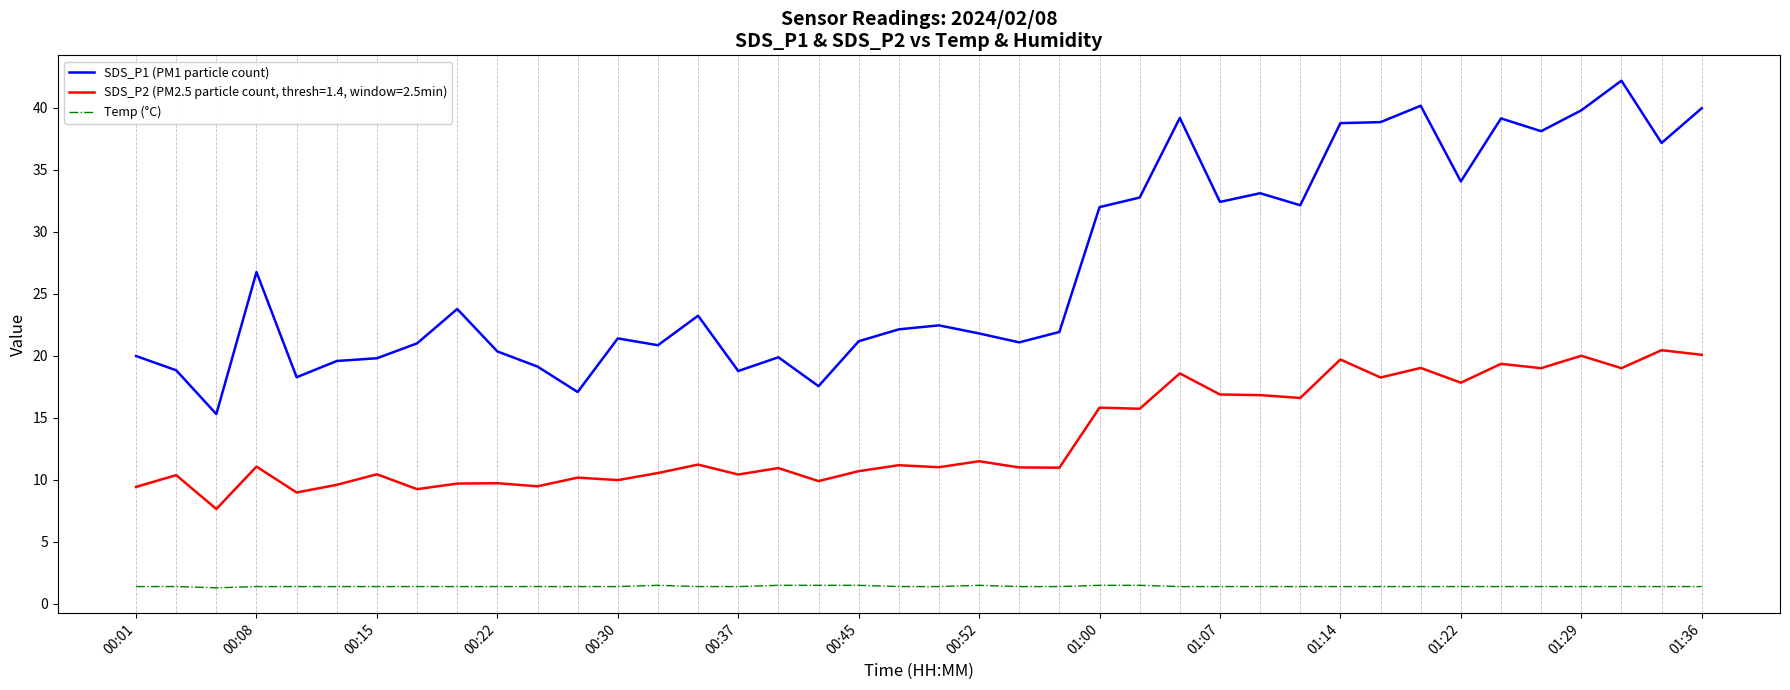

True or false: Temp (°C) and SDS_P1 (PM1 particle count) cross at least once.

False